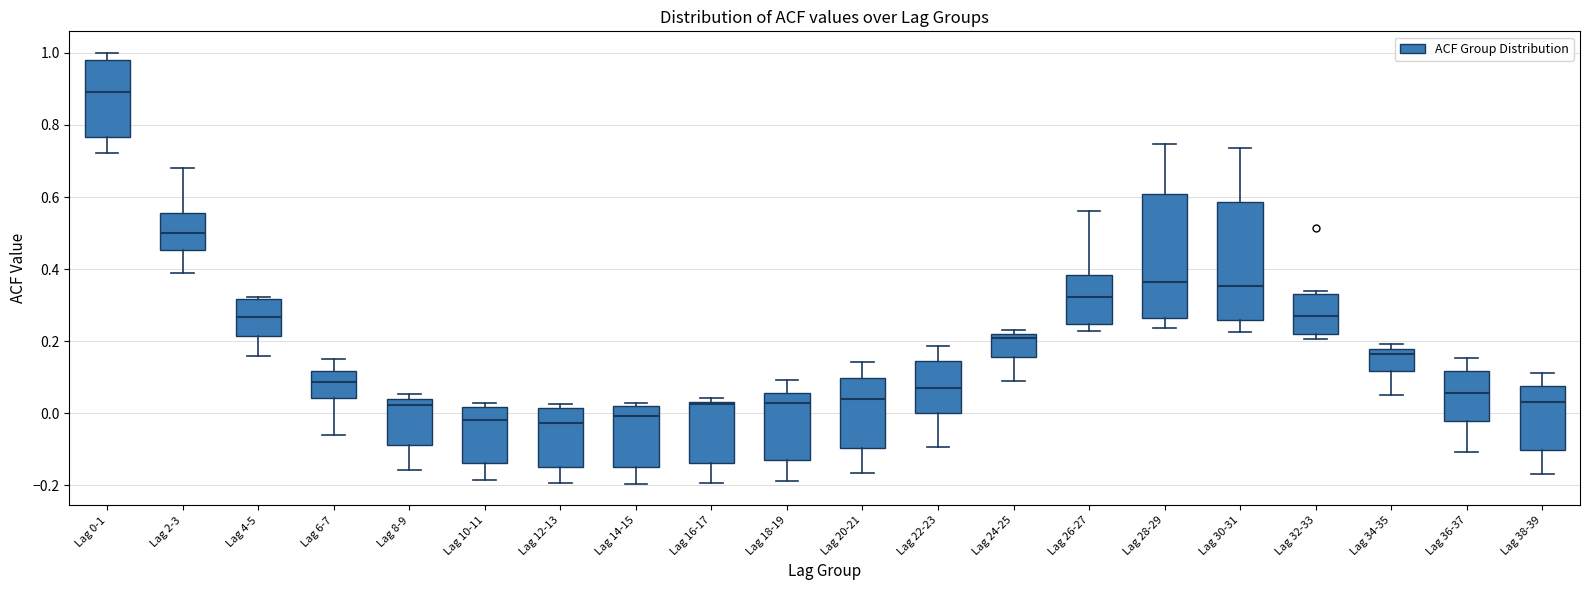

Which box has the highest median line?

Lag 0-1